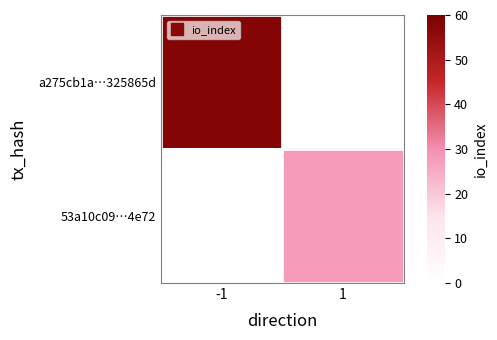

Rank the series at 1 from highest to lowest value.

53a10c09…4e72, a275cb1a…325865d